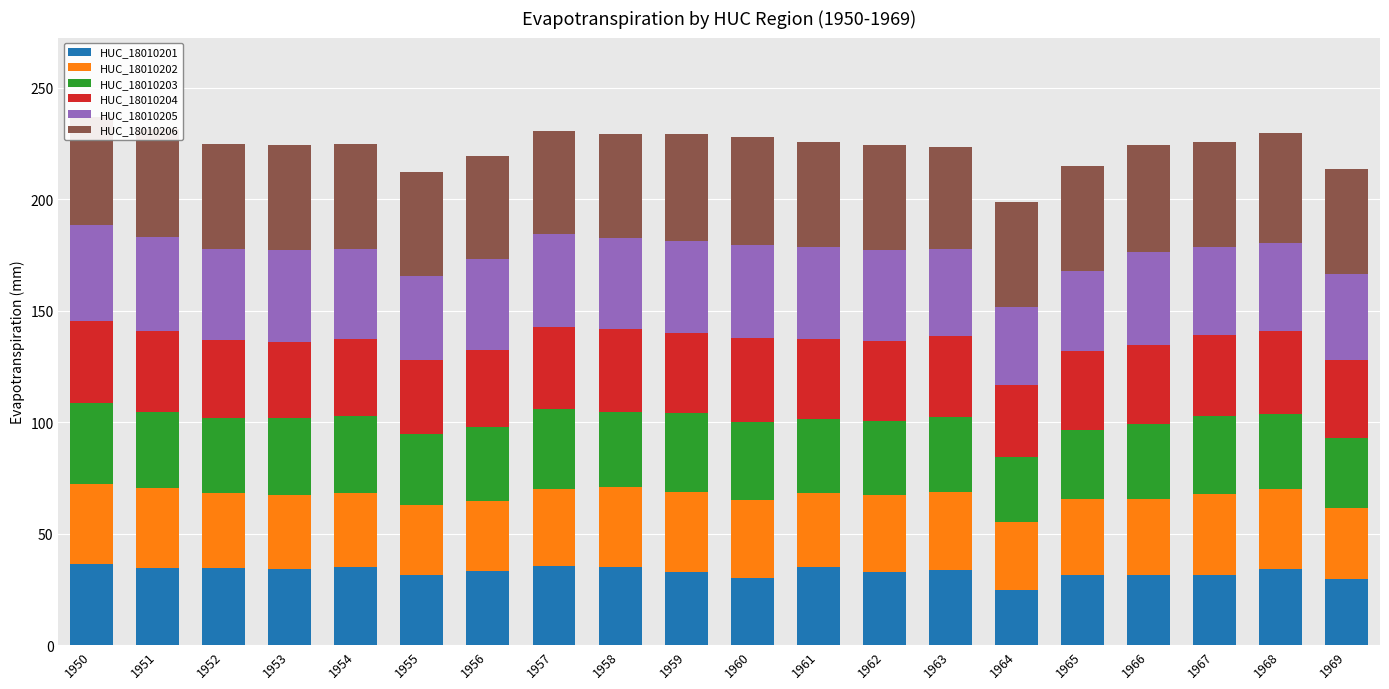

What is the value of the HUC_18010201 bar at the 3rd from the left?

34.8